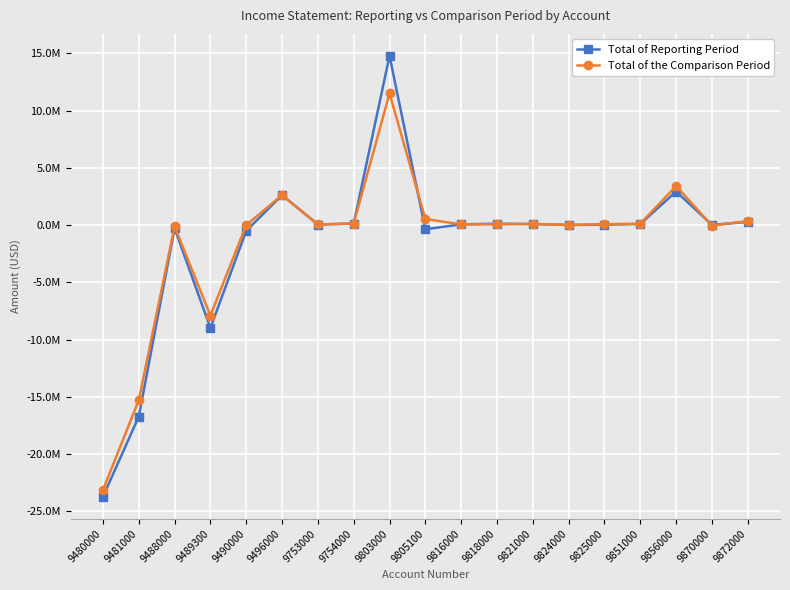

Does the chart have visible grid lines?

Yes